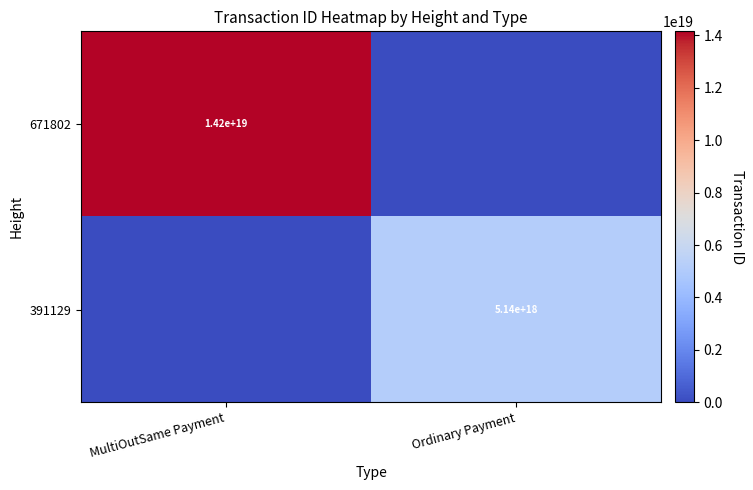

Is the value of 391129 at Ordinary Payment greater than the value of 671802 at MultiOutSame Payment?

No